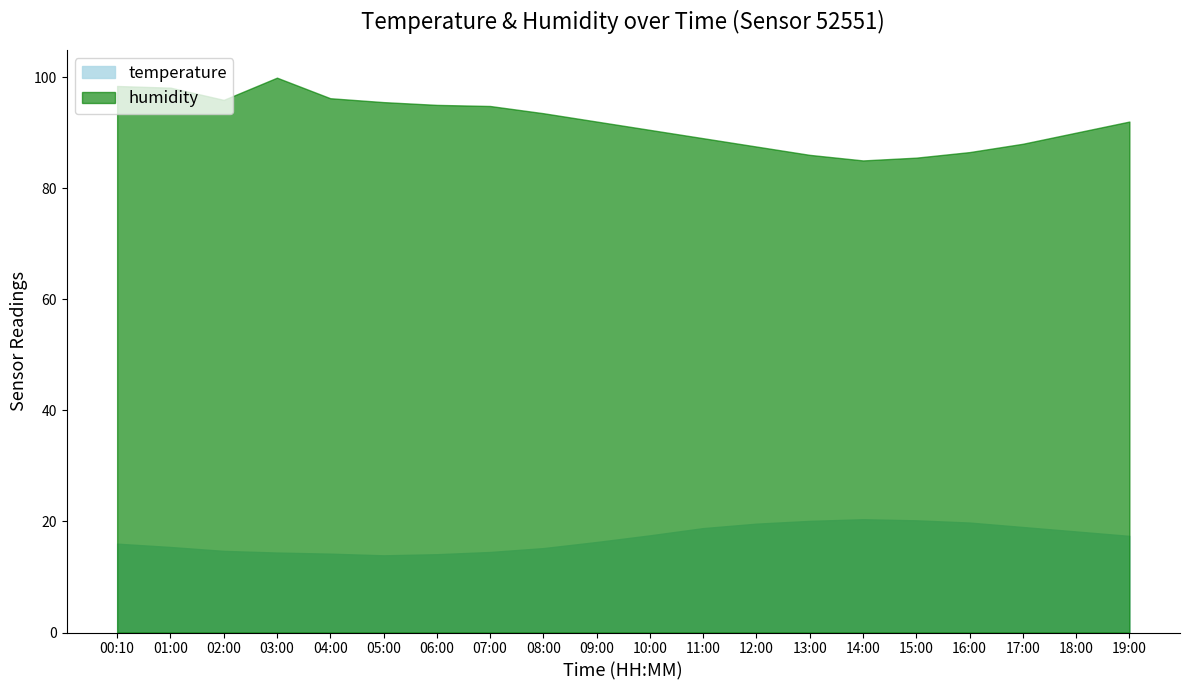

How many series are shown in this chart?

2